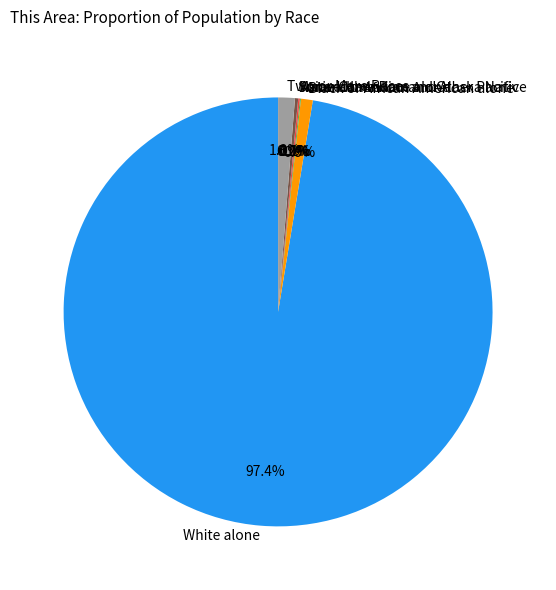

Do Black or African American alone and White alone together represent more than half of the pie?

Yes